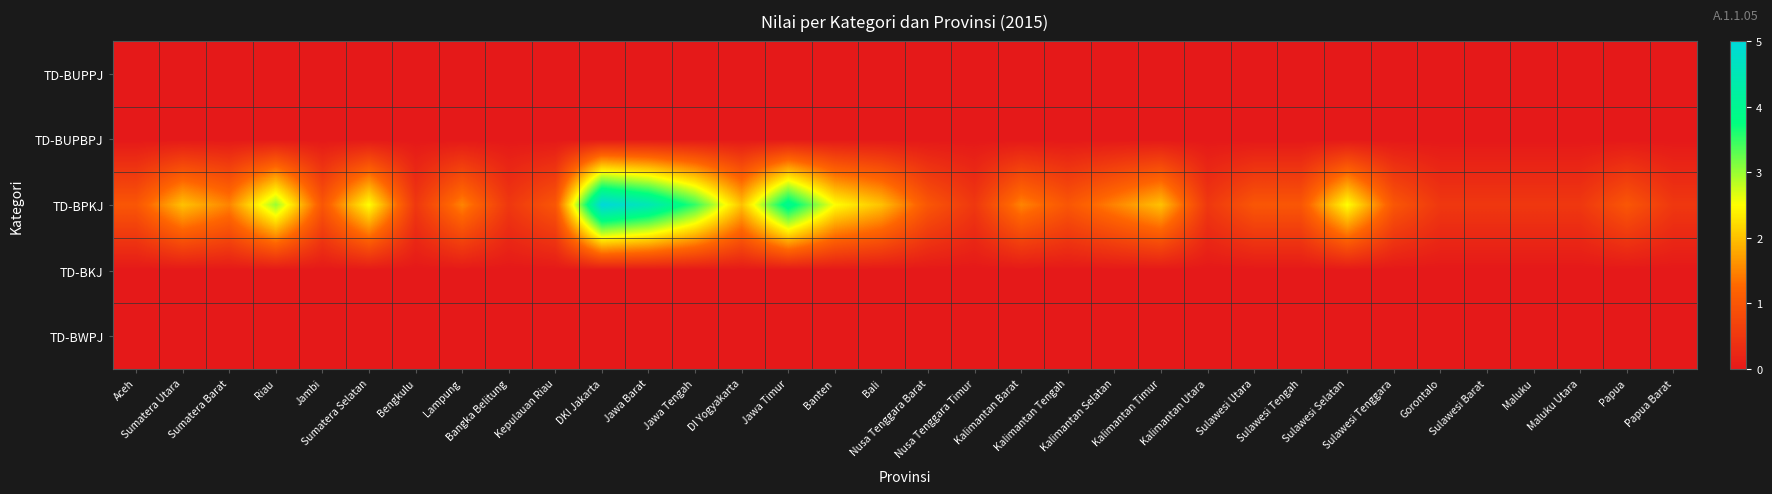

At Sulawesi Barat, list the series in order from smallest to largest.

TD-BUPPJ, TD-BUPBPJ, TD-BKJ, TD-BWPJ, TD-BPKJ